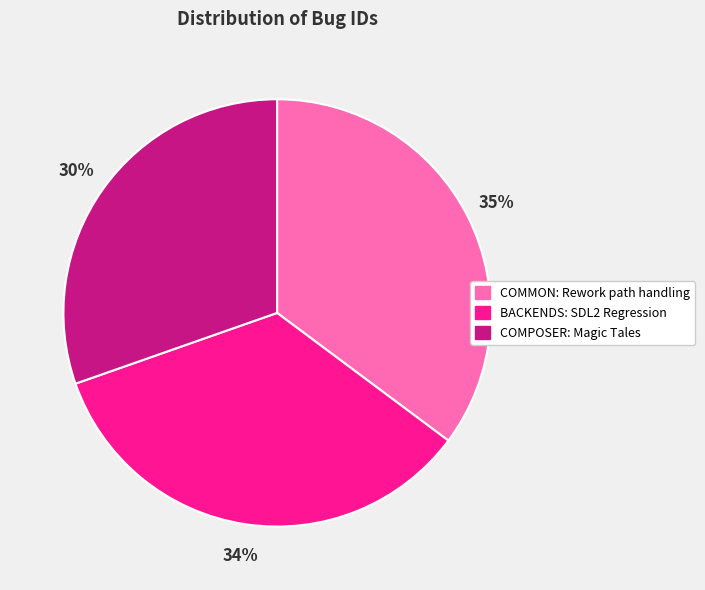

Rank the categories by value from lowest to highest.

COMPOSER: Magic Tales, BACKENDS: SDL2 Regression, COMMON: Rework path handling